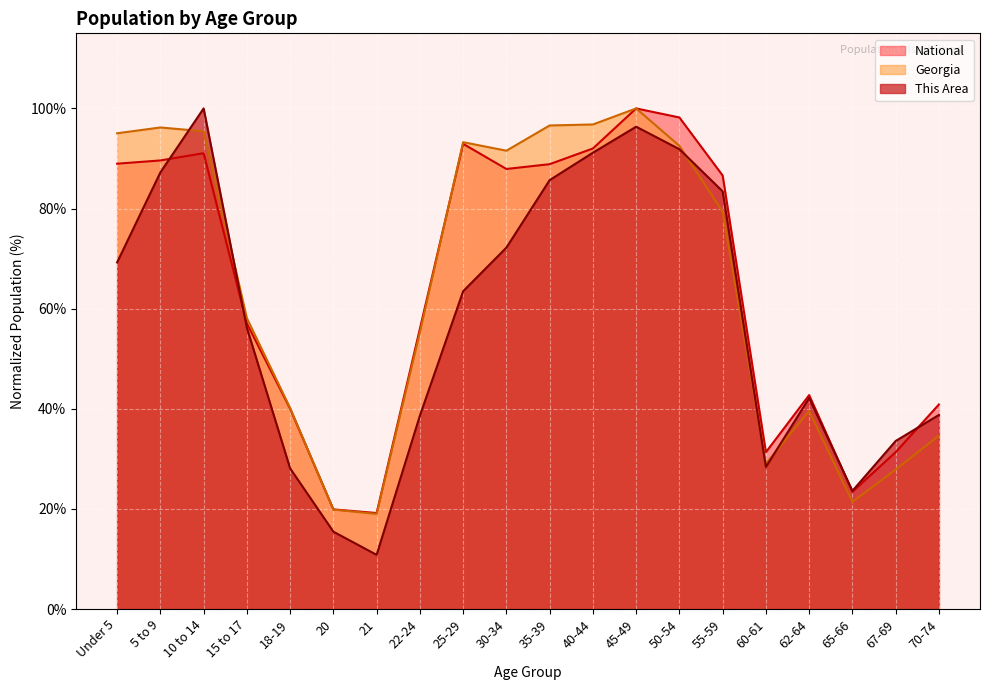

Where is Georgia nearest to the value 59?

15 to 17